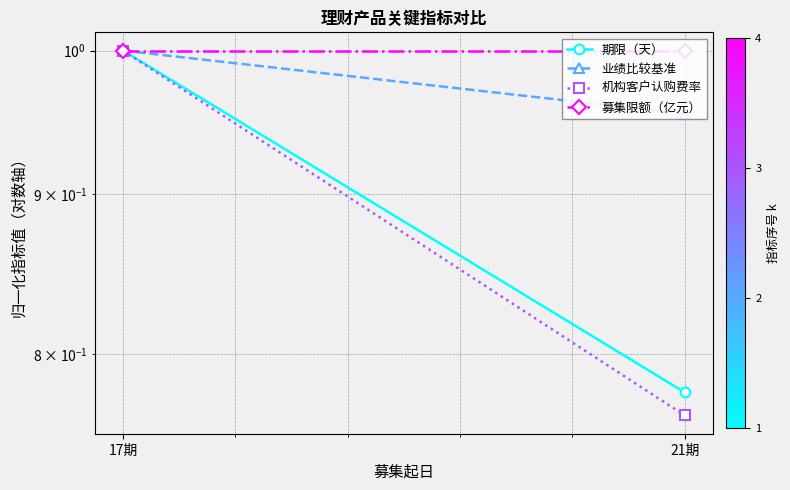

What is the label of the 2nd point from the right?

17期